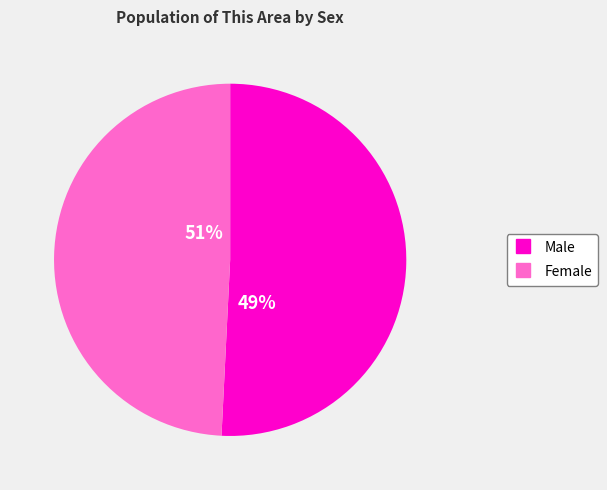

Is there any slice that represents more than half of the pie?

Yes